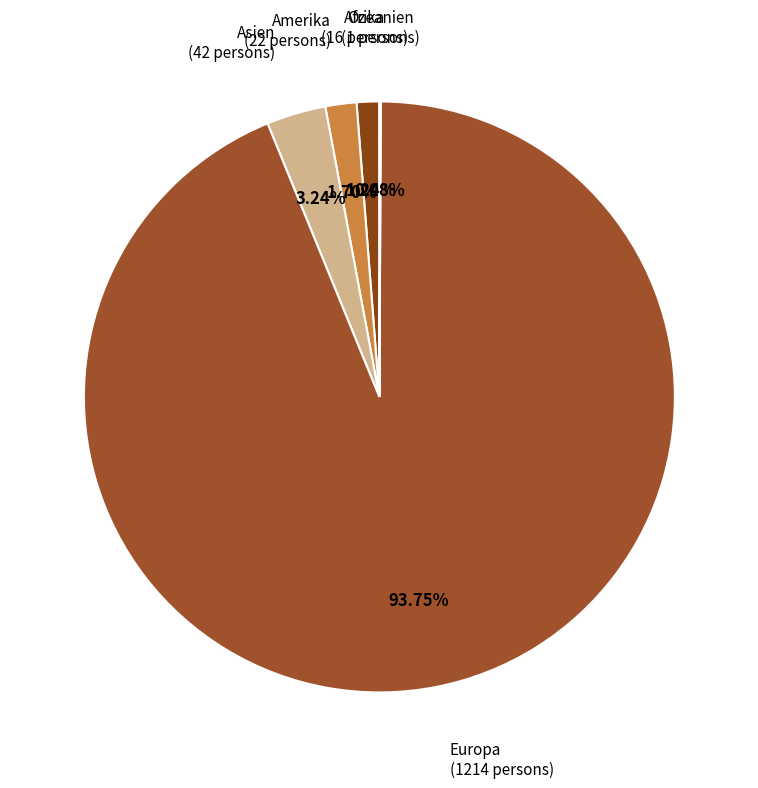

What percentage is the Afrika slice, to the nearest percent?

1%